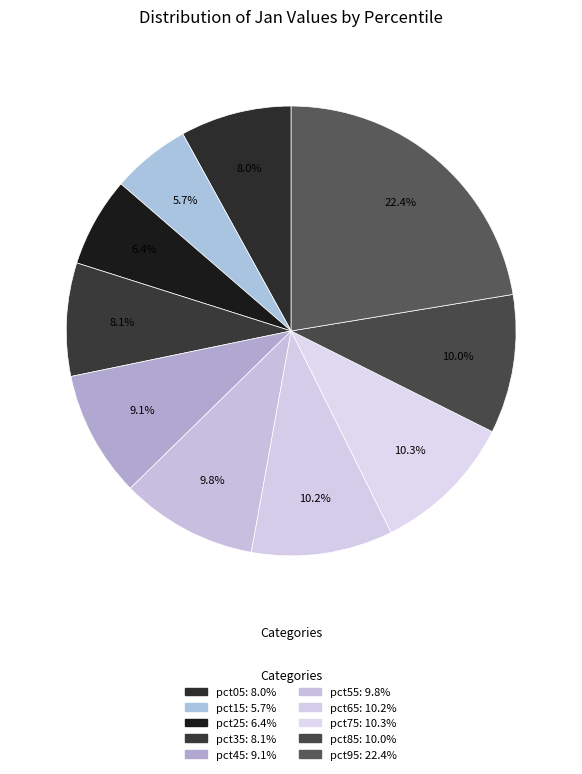

What percentage is the pct15 slice, to the nearest percent?

6%